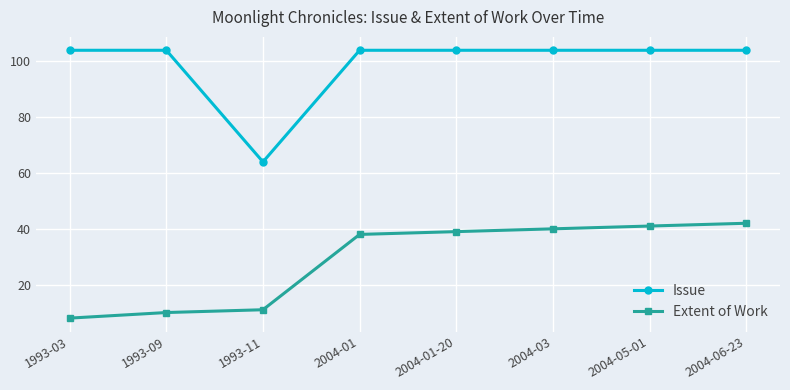

What is the lowest value of the Extent of Work series?

8